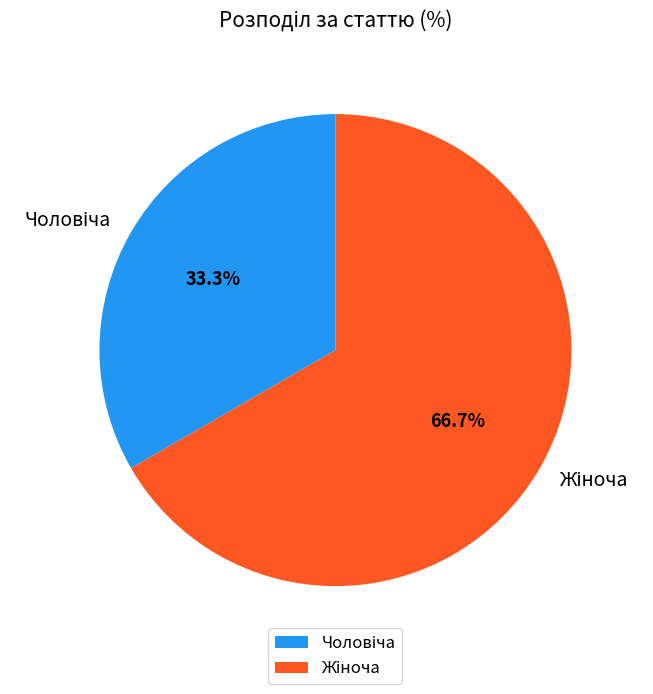

Is there a majority slice in this chart?

Yes